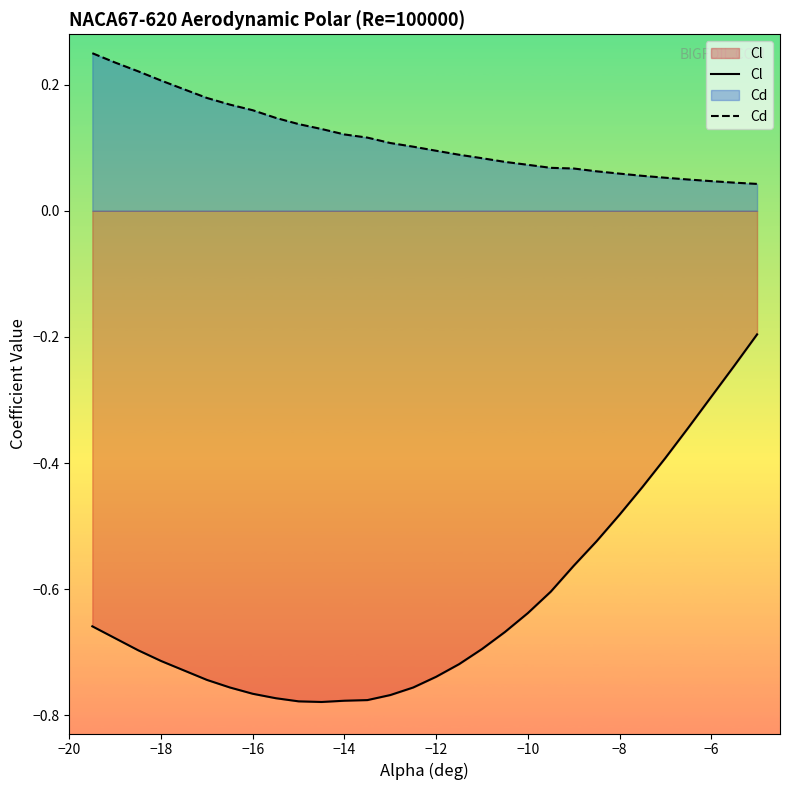

Which series has the widest spread of values?

Cl